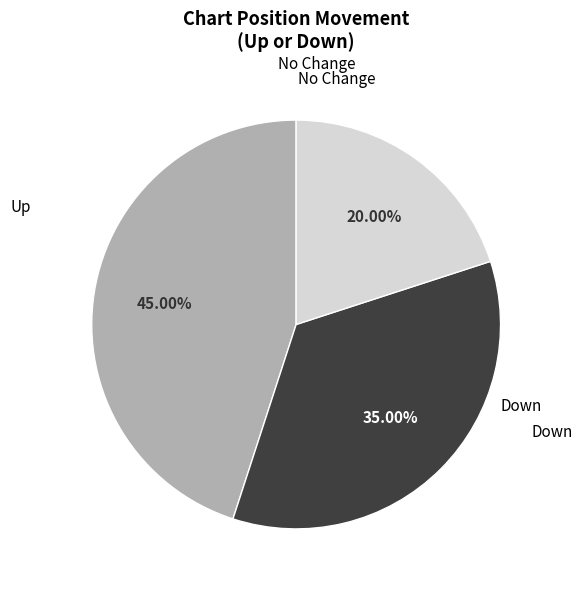

Does No Change account for over 50% of the chart?

No